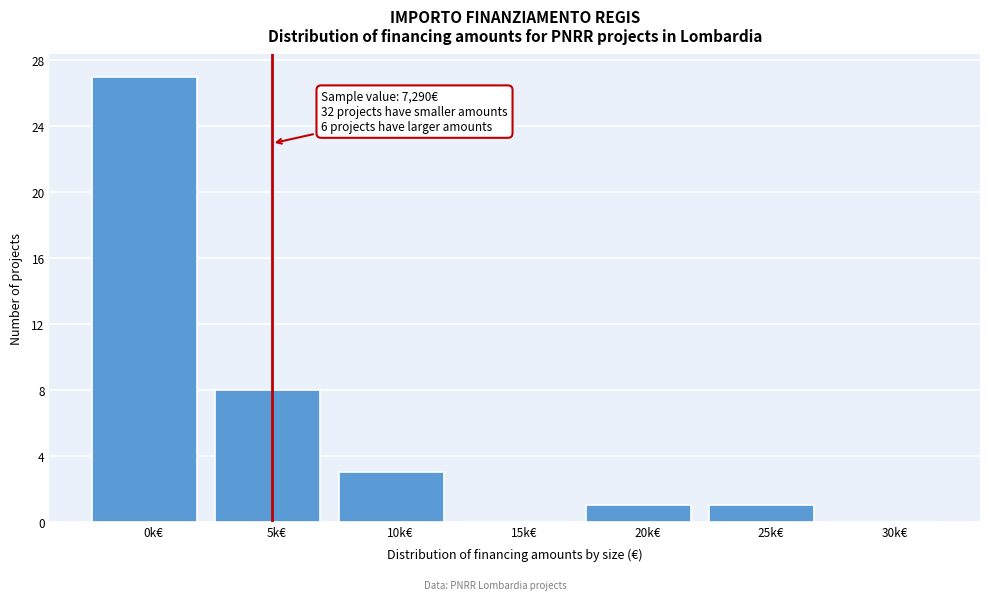

Reading left to right, transcribe all the data shown in this chart.

0k€=27	5k€=8	10k€=3	15k€=0	20k€=1	25k€=1	30k€=0